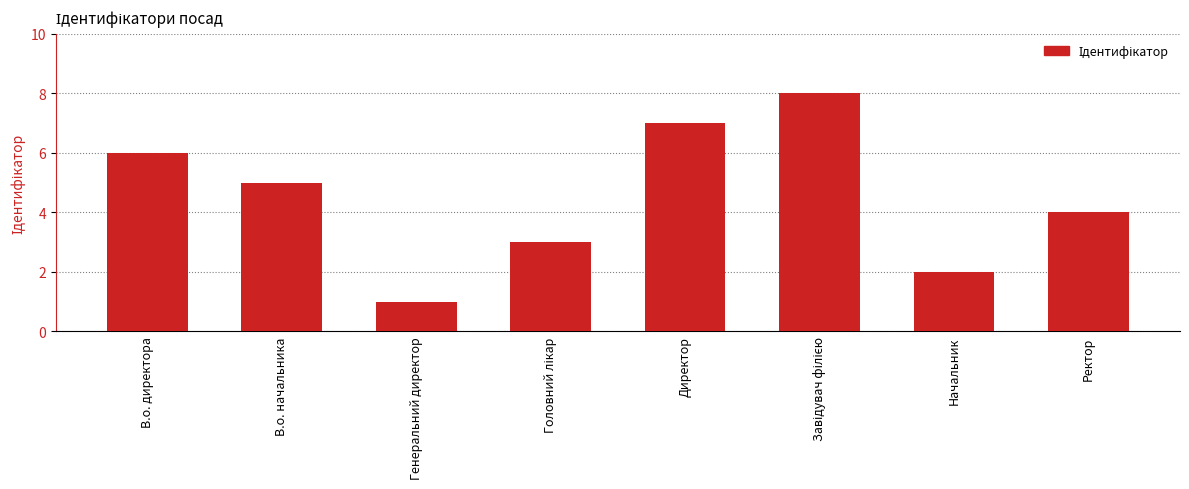

The chart shows a value of 1 at Генеральний директор. True or false?

True